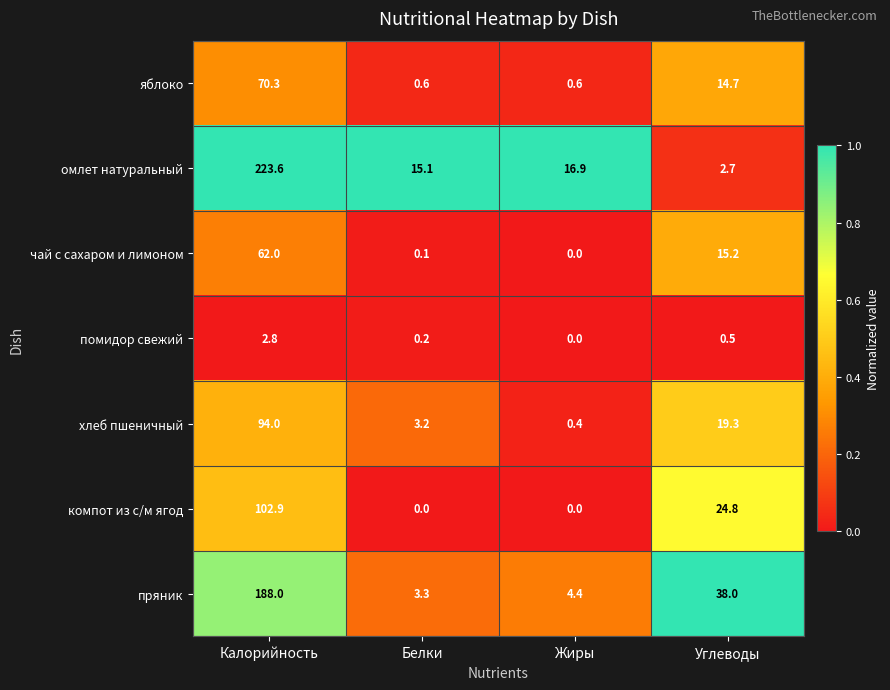

At which label does чай с сахаром и лимоном reach its peak?

Калорийность